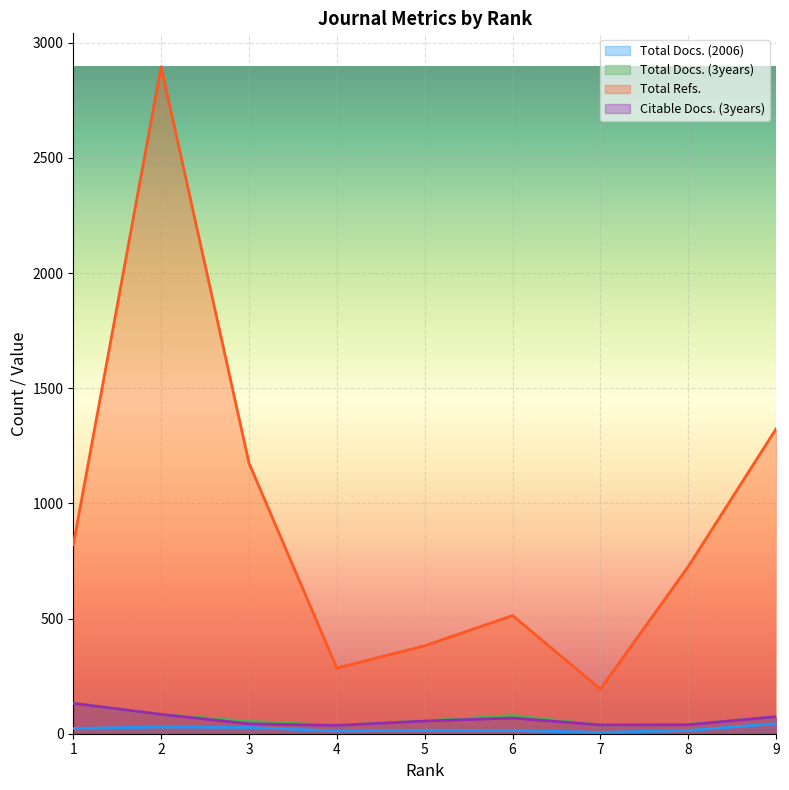

What is the total value across all series at 1?

1107